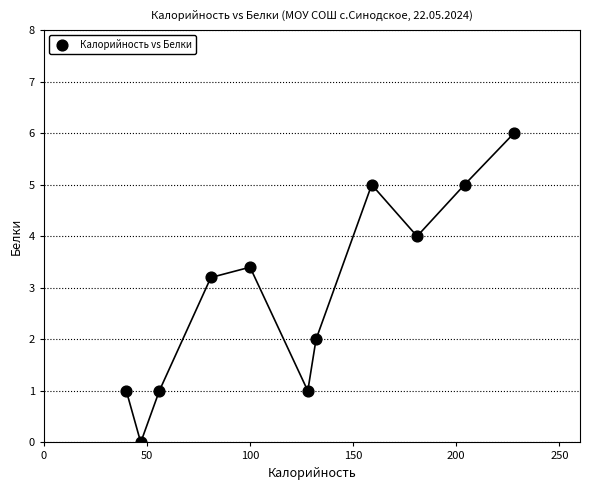

What is the range of X values (max minus min)?

188.0